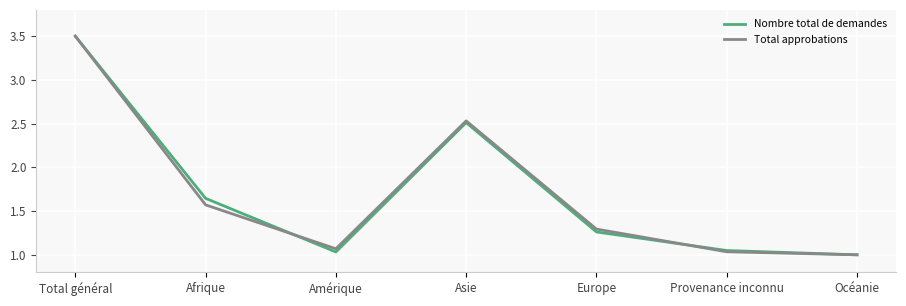

At Amérique, list the series in order from smallest to largest.

Nombre total de demandes, Total approbations